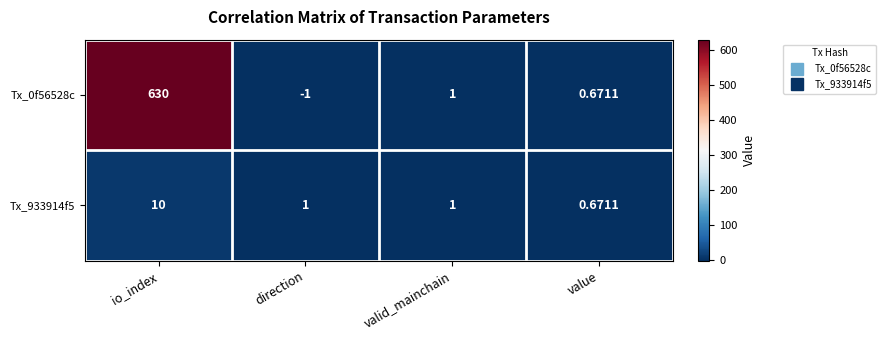

Which series has the largest total across all categories?

Tx_0f56528c